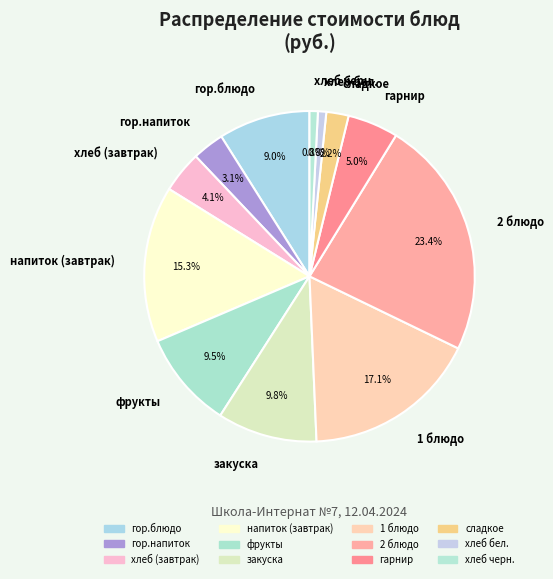

Count the number of slices in the pie.

12